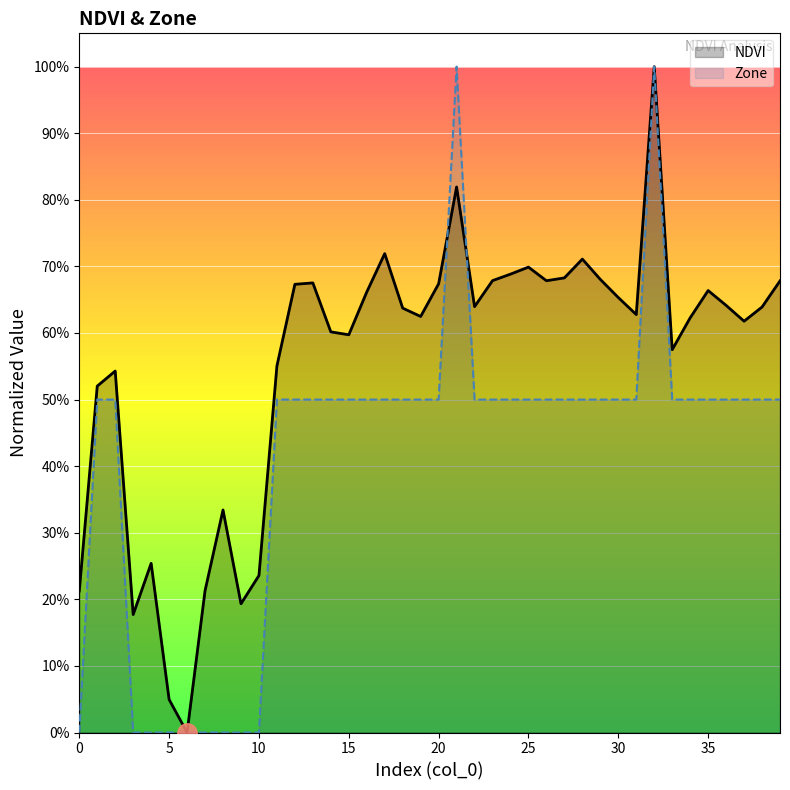

List the series in order of their overall mean, lowest first.

Zone, NDVI